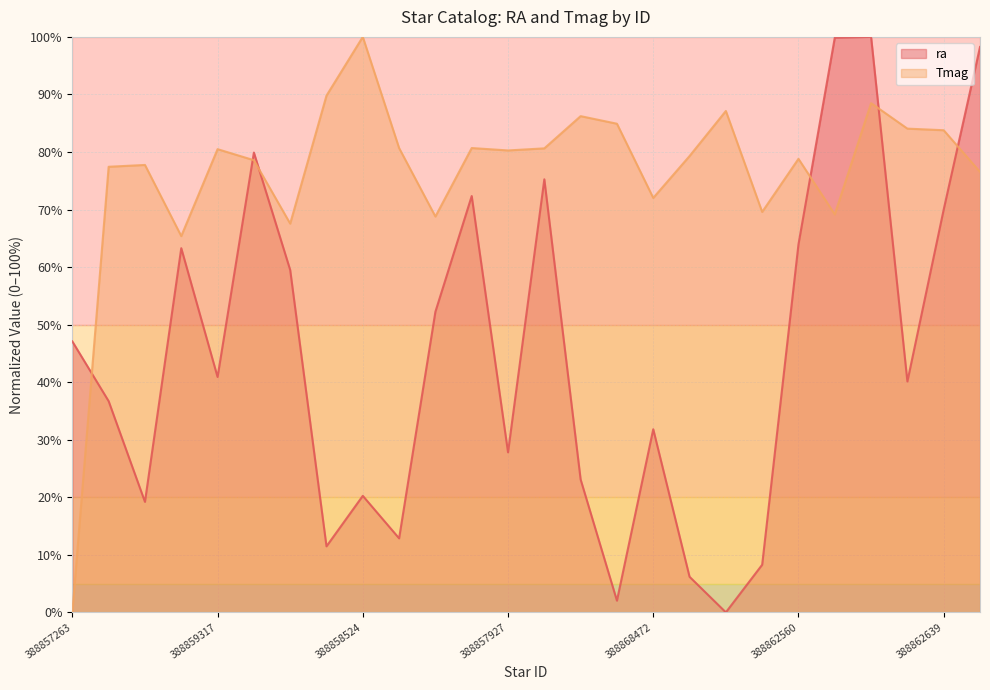

The Tmag series shows 40.3 at 388862639. True or false?

False